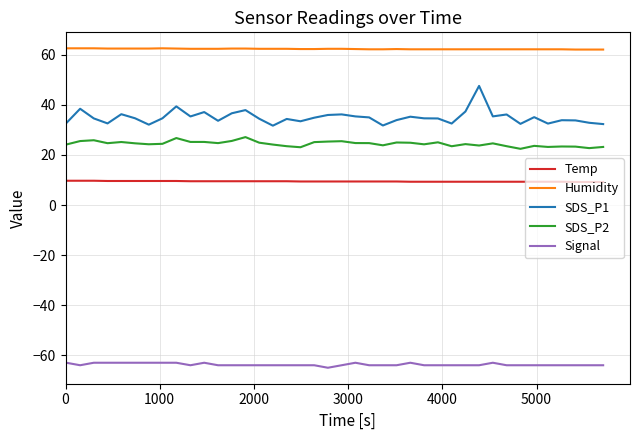

Which series has the largest range (max minus min)?

SDS_P1